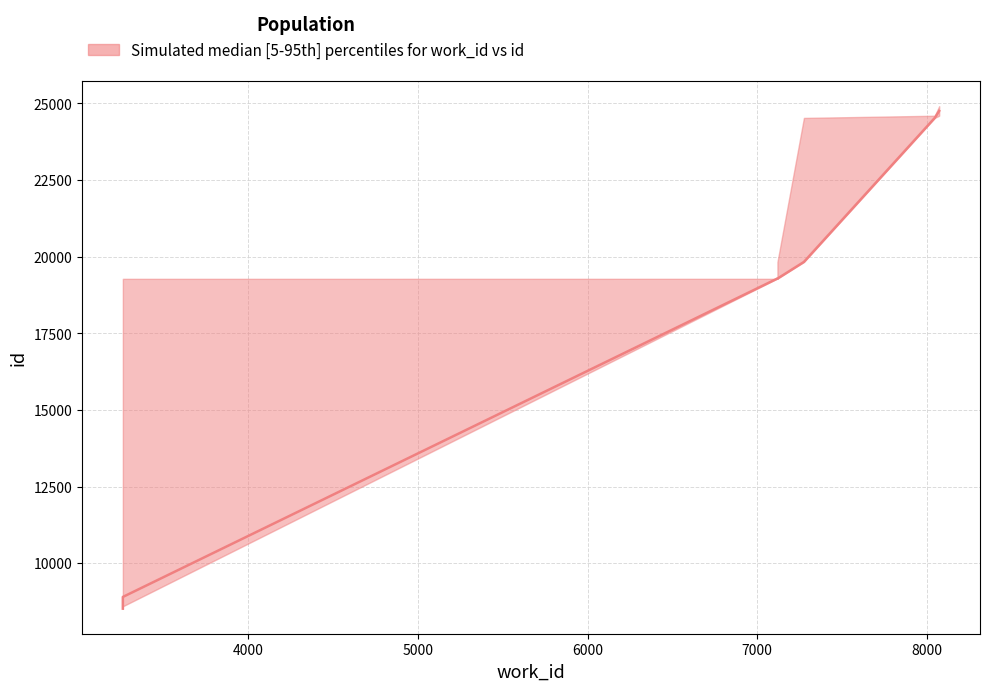

True or false: median has more than 0 interior local peaks.

False